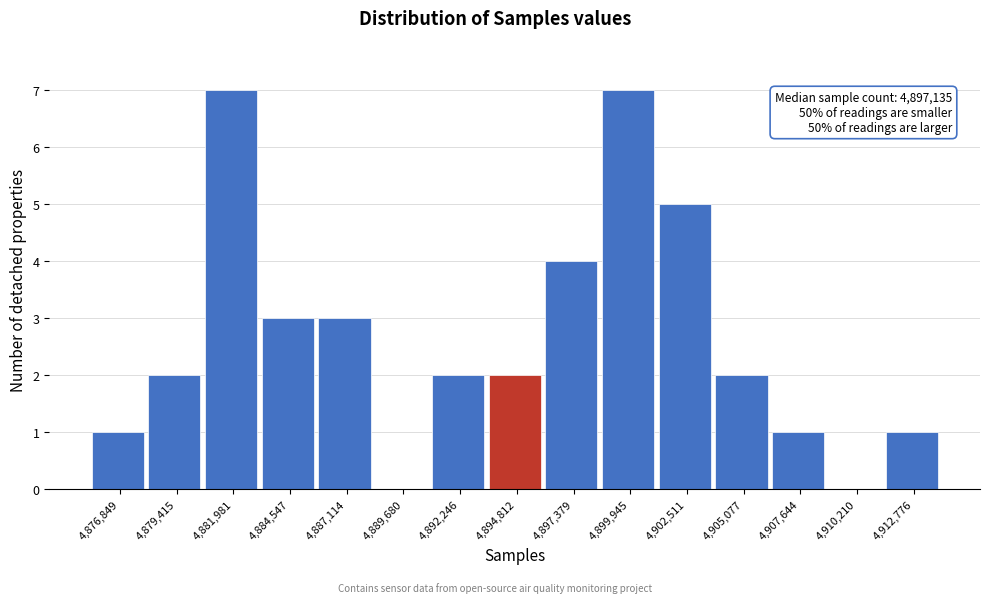

Reading left to right, extract all data points from this chart.

4,876,849=1	4,879,415=2	4,881,981=7	4,884,547=3	4,887,114=3	4,889,680=0	4,892,246=2	4,894,812=2	4,897,379=4	4,899,945=7	4,902,511=5	4,905,077=2	4,907,644=1	4,910,210=0	4,912,776=1